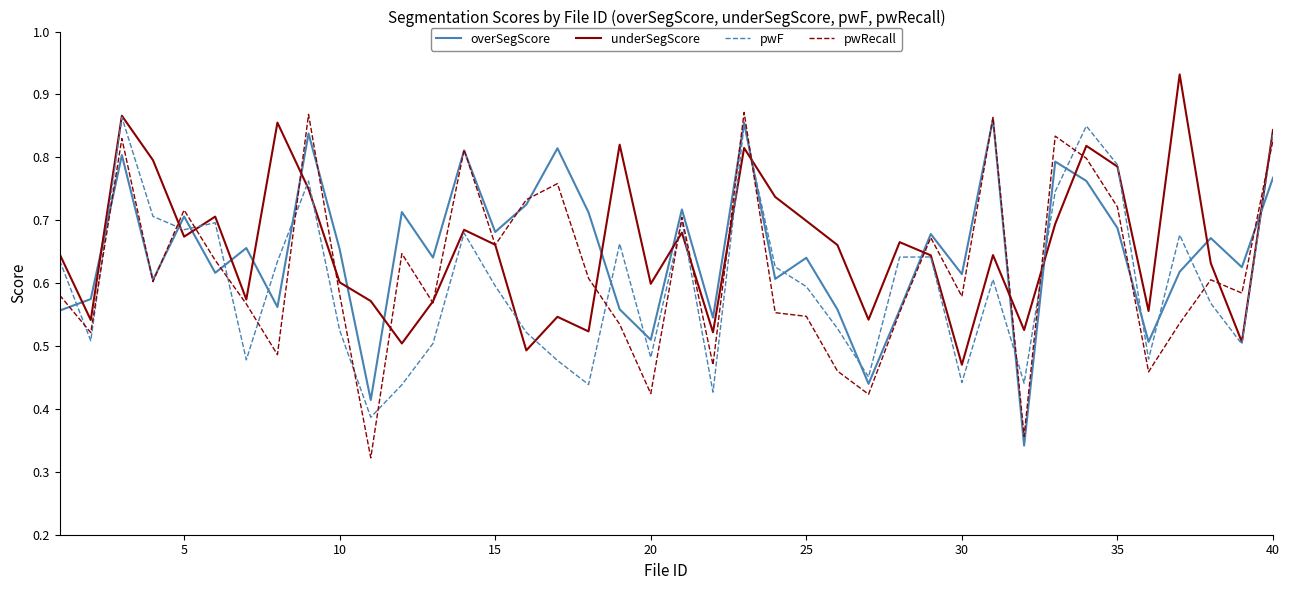

What are all the series names shown in the legend?

overSegScore, underSegScore, pwF, pwRecall